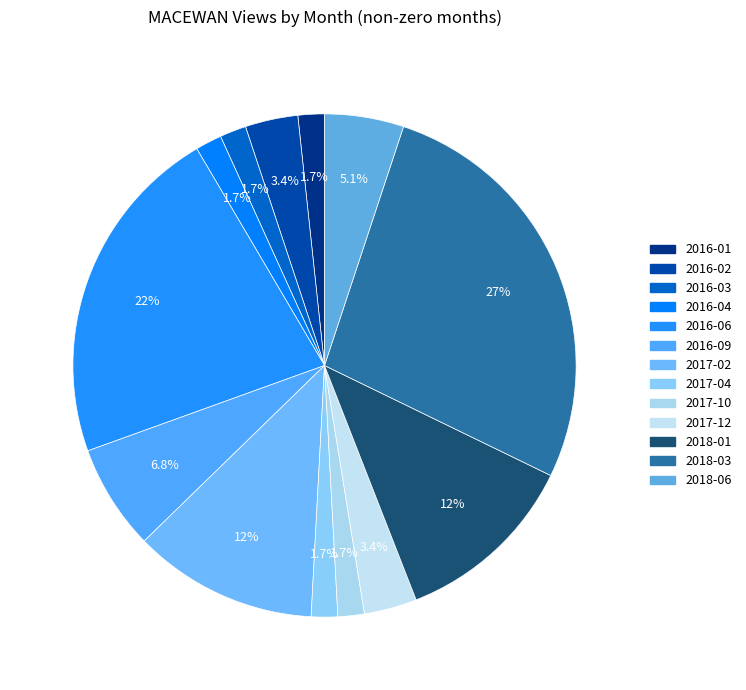

To the nearest percent, what is the combined percentage of 2016-02 and 2018-01?

15%